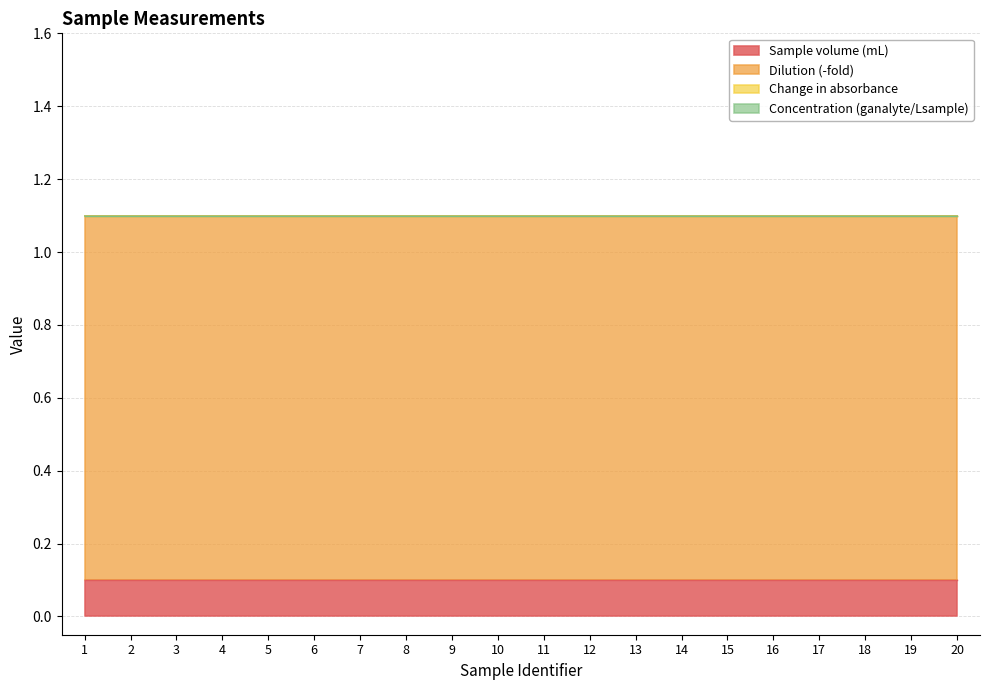

What is the total value across all series at 19?

1.1